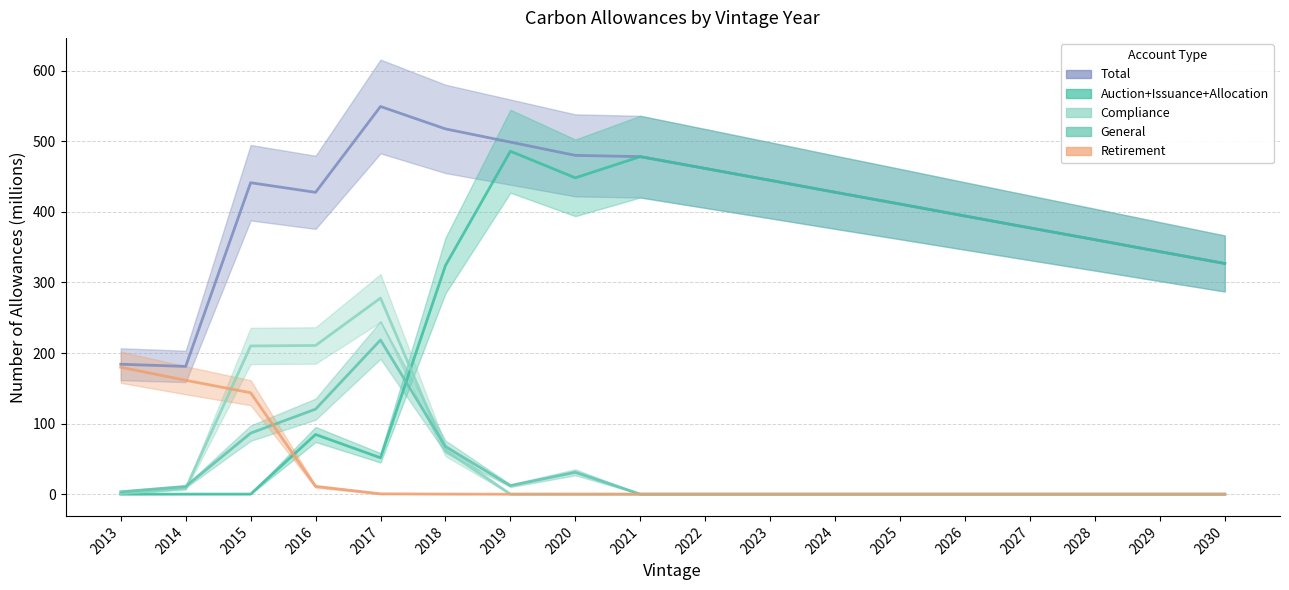

Between 2021 and 2017, which is larger?

2021